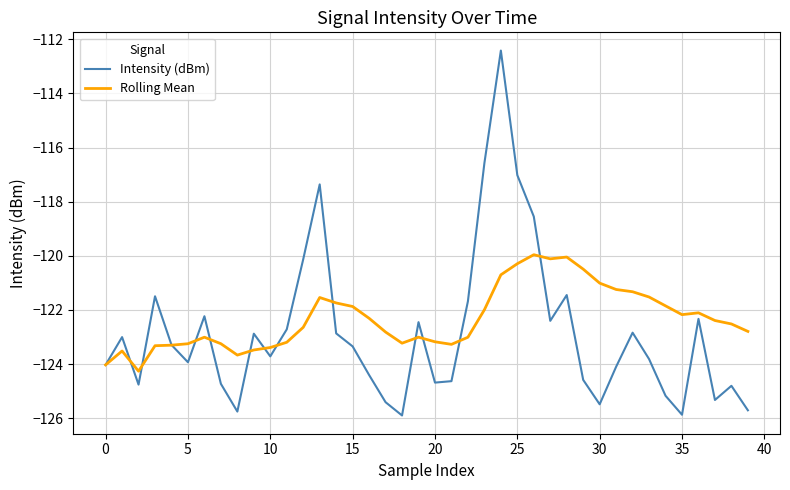

Rank the series by their maximum value, from highest to lowest.

Intensity (dBm), Rolling Mean